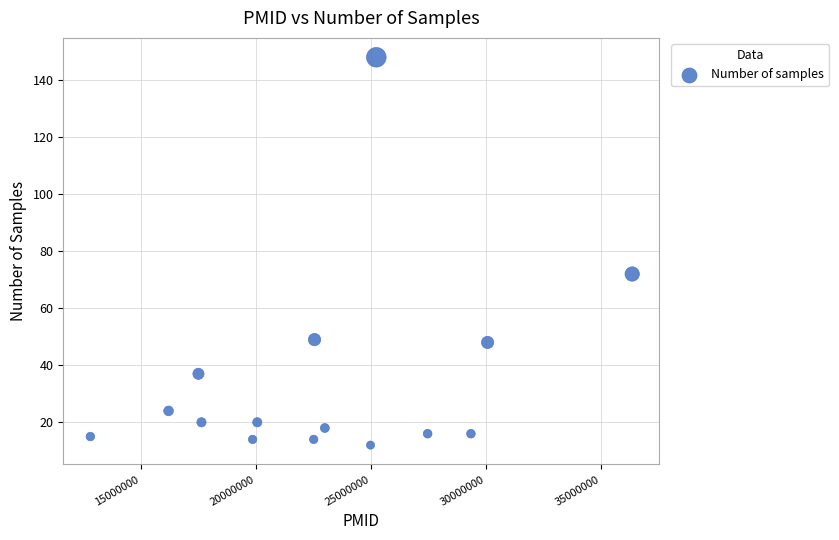

What is the range of X values (max minus min)?

23559410